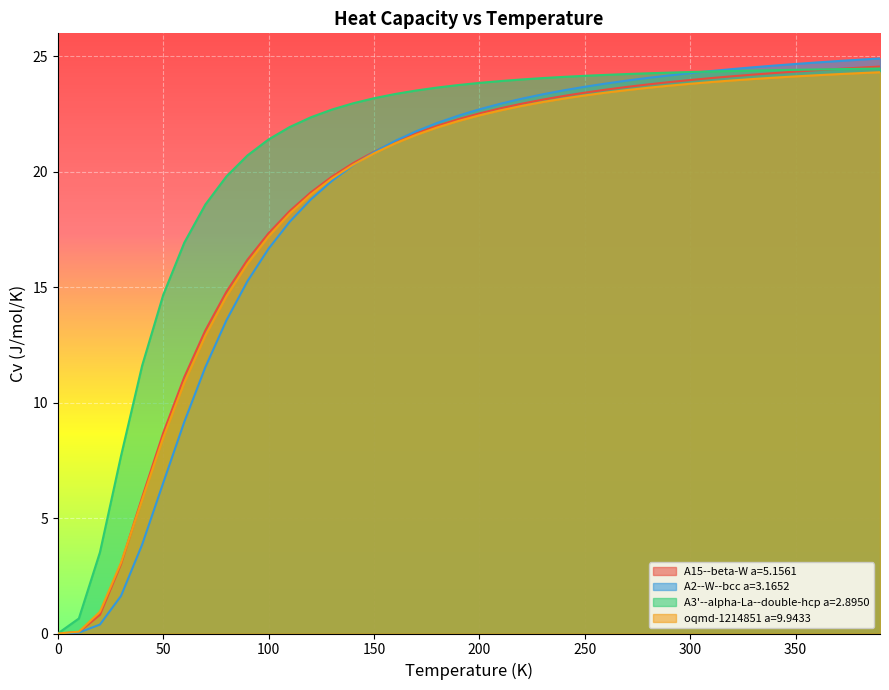

List the labels in order of oqmd-1214851 a=9.9433 value, smallest first.

0.0, 10.0, 20.0, 30.0, 40.0, 50.0, 60.0, 70.0, 80.0, 90.0, 100.0, 110.0, 120.0, 130.0, 140.0, 150.0, 160.0, 170.0, 180.0, 190.0, 200.0, 210.0, 220.0, 230.0, 240.0, 250.0, 260.0, 270.0, 280.0, 290.0, 300.0, 310.0, 320.0, 330.0, 340.0, 350.0, 360.0, 370.0, 380.0, 390.0